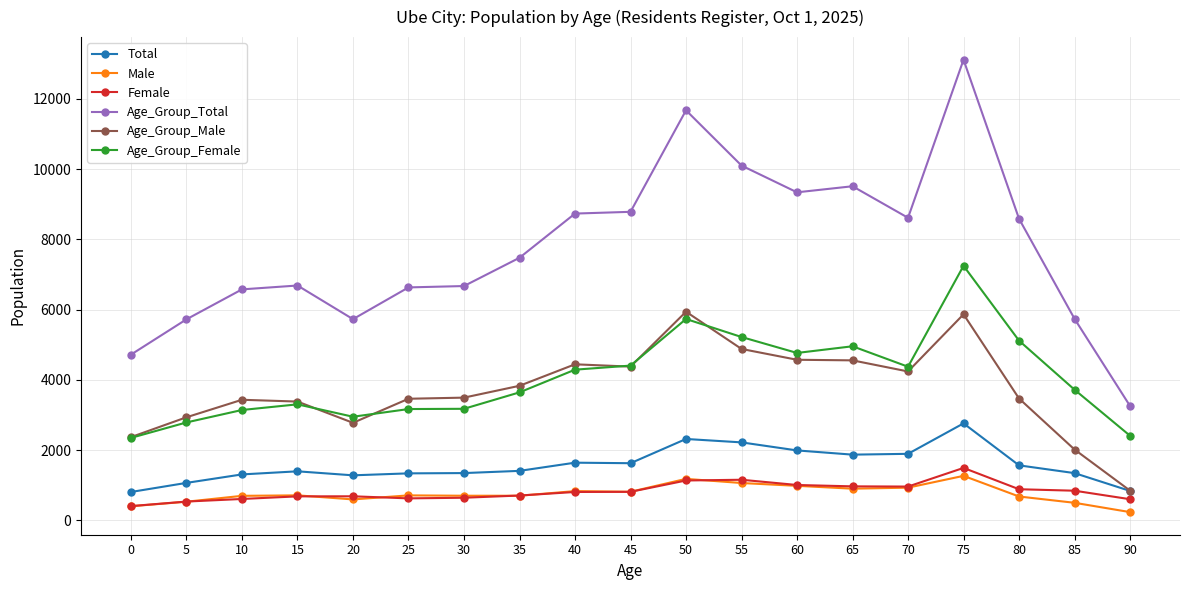

Where is the first local minimum for Age_Group_Total?

20